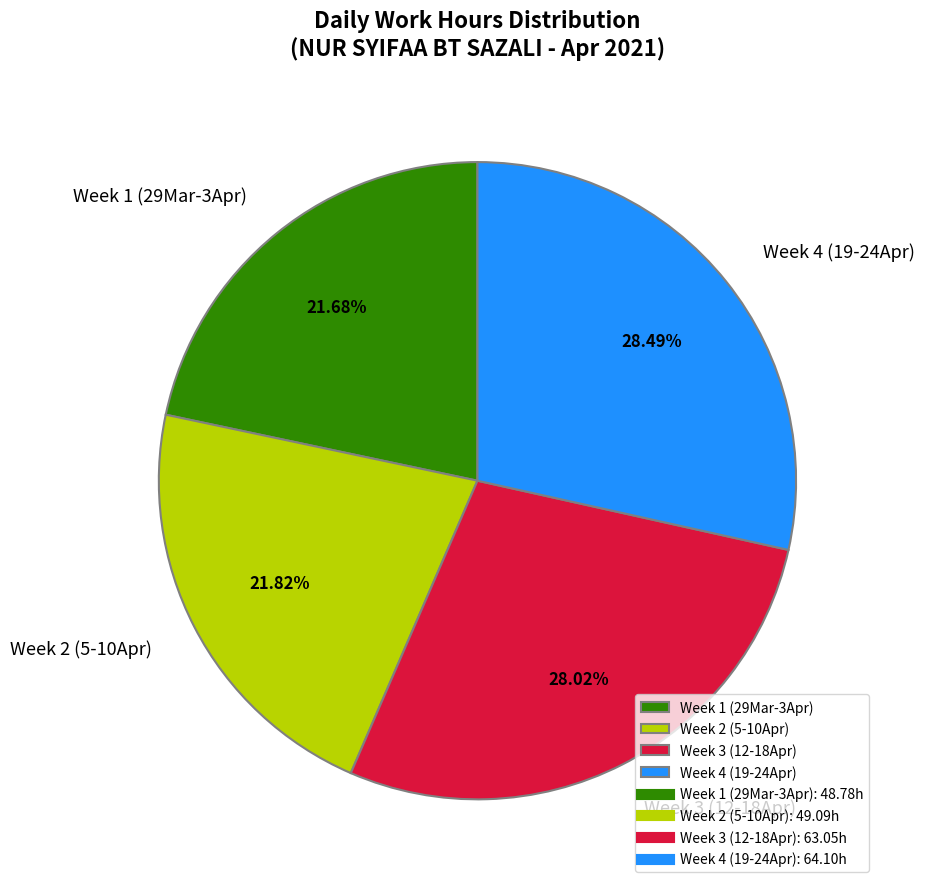

Is the sum of Week 4 (19-24Apr) and Week 1 (29Mar-3Apr) greater than half?

Yes